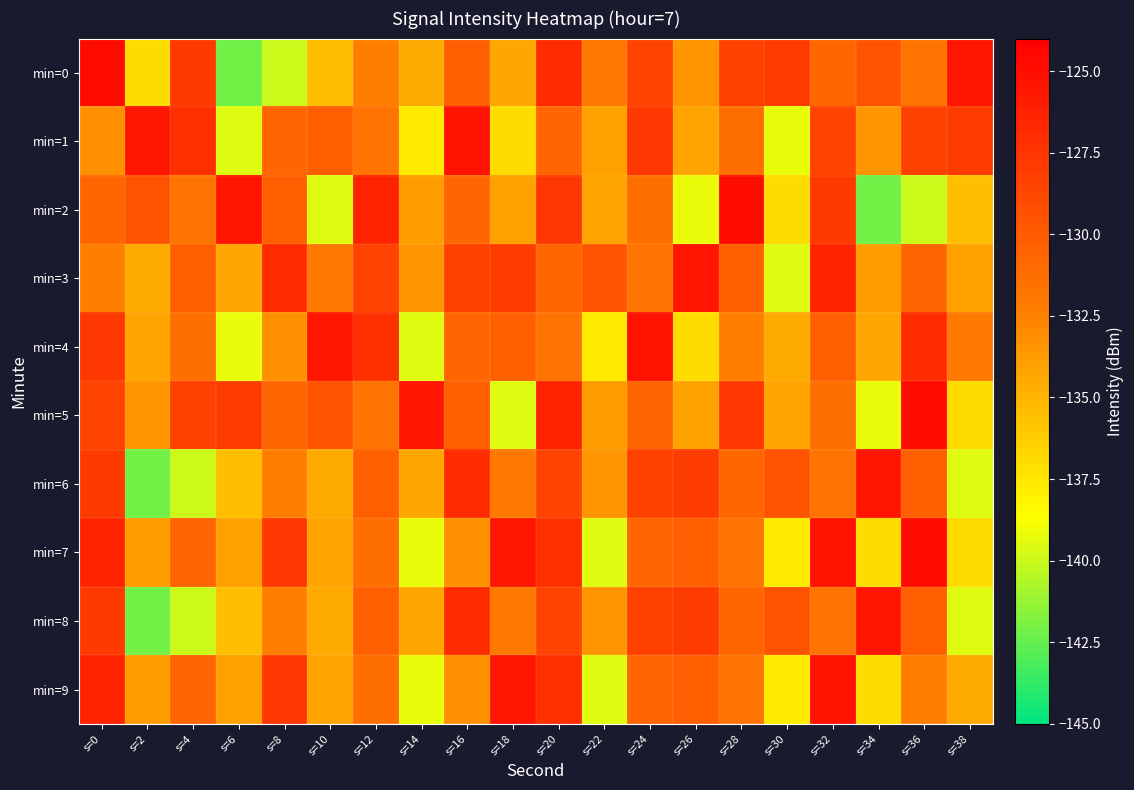

Reading right to left, list all the values displayed in this chart.

min=0: s=38=-125.4	s=36=-131.7	s=34=-129.6	s=32=-130.7	s=30=-128.0	s=28=-128.3	s=26=-133.4	s=24=-128.5	s=22=-131.9	s=20=-127.0	s=18=-134.4	s=16=-130.3	s=14=-134.5	s=12=-132.3	s=10=-135.5	s=8=-140.0	s=6=-142.2	s=4=-127.9	s=2=-136.9	s=0=-124.9
min=1: s=38=-128.0	s=36=-128.3	s=34=-133.4	s=32=-128.5	s=30=-139.2	s=28=-131.4	s=26=-134.2	s=24=-127.7	s=22=-134.2	s=20=-130.7	s=18=-137.0	s=16=-125.3	s=14=-137.7	s=12=-131.6	s=10=-130.3	s=8=-130.7	s=6=-139.4	s=4=-127.2	s=2=-125.5	s=0=-133.2
min=2: s=38=-135.5	s=36=-140.0	s=34=-142.2	s=32=-127.9	s=30=-136.9	s=28=-124.9	s=26=-139.2	s=24=-131.4	s=22=-134.2	s=20=-127.7	s=18=-134.2	s=16=-130.7	s=14=-133.9	s=12=-126.3	s=10=-139.5	s=8=-130.3	s=6=-125.4	s=4=-131.7	s=2=-129.6	s=0=-130.7
min=3: s=38=-134.2	s=36=-130.7	s=34=-133.9	s=32=-126.3	s=30=-139.5	s=28=-130.3	s=26=-125.4	s=24=-131.7	s=22=-129.6	s=20=-130.7	s=18=-128.0	s=16=-128.3	s=14=-133.4	s=12=-128.5	s=10=-131.9	s=8=-127.0	s=6=-134.4	s=4=-130.3	s=2=-134.5	s=0=-132.3
min=4: s=38=-131.9	s=36=-127.0	s=34=-134.4	s=32=-130.3	s=30=-134.5	s=28=-132.3	s=26=-137.0	s=24=-125.3	s=22=-137.7	s=20=-131.6	s=18=-130.3	s=16=-130.7	s=14=-139.4	s=12=-127.2	s=10=-125.5	s=8=-133.2	s=6=-139.2	s=4=-131.4	s=2=-134.2	s=0=-127.7
min=5: s=38=-136.9	s=36=-124.9	s=34=-139.2	s=32=-131.4	s=30=-134.2	s=28=-127.7	s=26=-134.2	s=24=-130.7	s=22=-133.9	s=20=-126.3	s=18=-139.5	s=16=-130.3	s=14=-125.4	s=12=-131.7	s=10=-129.6	s=8=-130.7	s=6=-128.0	s=4=-128.3	s=2=-133.4	s=0=-128.5
min=6: s=38=-139.5	s=36=-130.3	s=34=-125.4	s=32=-131.7	s=30=-129.6	s=28=-130.7	s=26=-128.0	s=24=-128.3	s=22=-133.4	s=20=-128.5	s=18=-131.9	s=16=-127.0	s=14=-134.4	s=12=-130.3	s=10=-134.5	s=8=-132.3	s=6=-135.5	s=4=-140.0	s=2=-142.2	s=0=-127.9
min=7: s=38=-136.9	s=36=-124.9	s=34=-137.0	s=32=-125.3	s=30=-137.7	s=28=-131.6	s=26=-130.3	s=24=-130.7	s=22=-139.4	s=20=-127.2	s=18=-125.5	s=16=-133.2	s=14=-139.2	s=12=-131.4	s=10=-134.2	s=8=-127.7	s=6=-134.2	s=4=-130.7	s=2=-133.9	s=0=-126.3
min=8: s=38=-139.5	s=36=-130.3	s=34=-125.4	s=32=-131.7	s=30=-129.6	s=28=-130.7	s=26=-128.0	s=24=-128.3	s=22=-133.4	s=20=-128.5	s=18=-131.9	s=16=-127.0	s=14=-134.4	s=12=-130.3	s=10=-134.5	s=8=-132.3	s=6=-135.5	s=4=-140.0	s=2=-142.2	s=0=-127.9
min=9: s=38=-134.5	s=36=-132.3	s=34=-137.0	s=32=-125.3	s=30=-137.7	s=28=-131.6	s=26=-130.3	s=24=-130.7	s=22=-139.4	s=20=-127.2	s=18=-125.5	s=16=-133.2	s=14=-139.2	s=12=-131.4	s=10=-134.2	s=8=-127.7	s=6=-134.2	s=4=-130.7	s=2=-133.9	s=0=-126.3